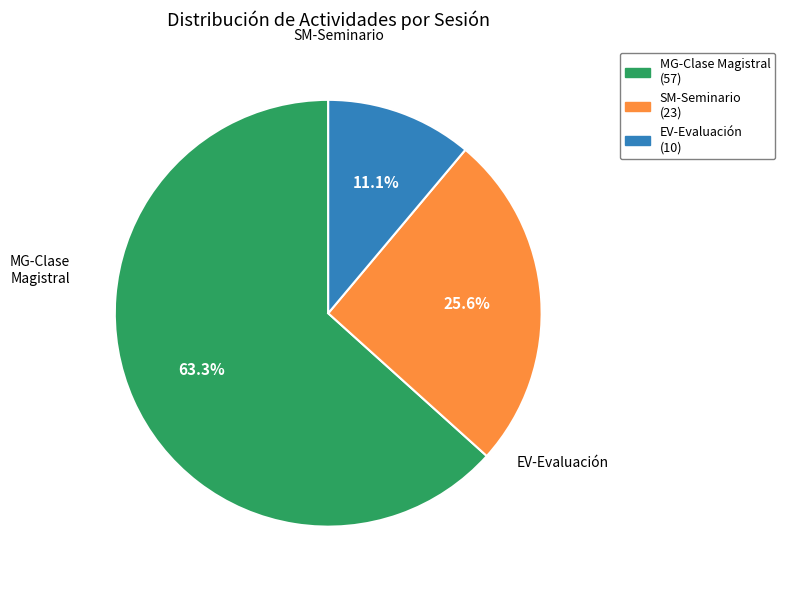

The MG-Clase Magistral slice represents 55% of the pie. True or false?

False